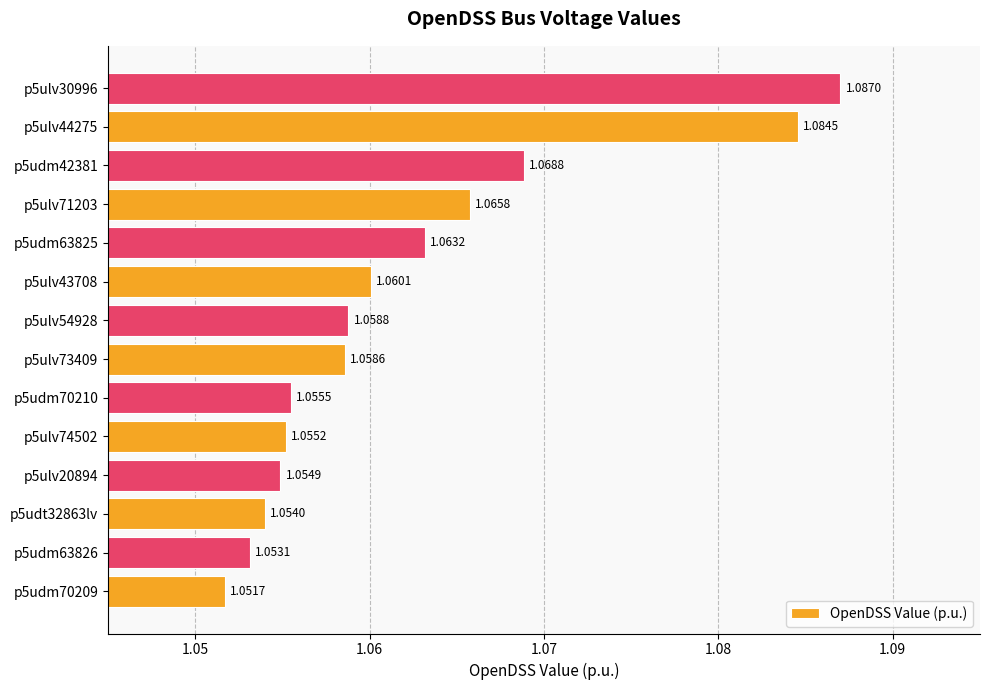

How many bars are there in total?

14